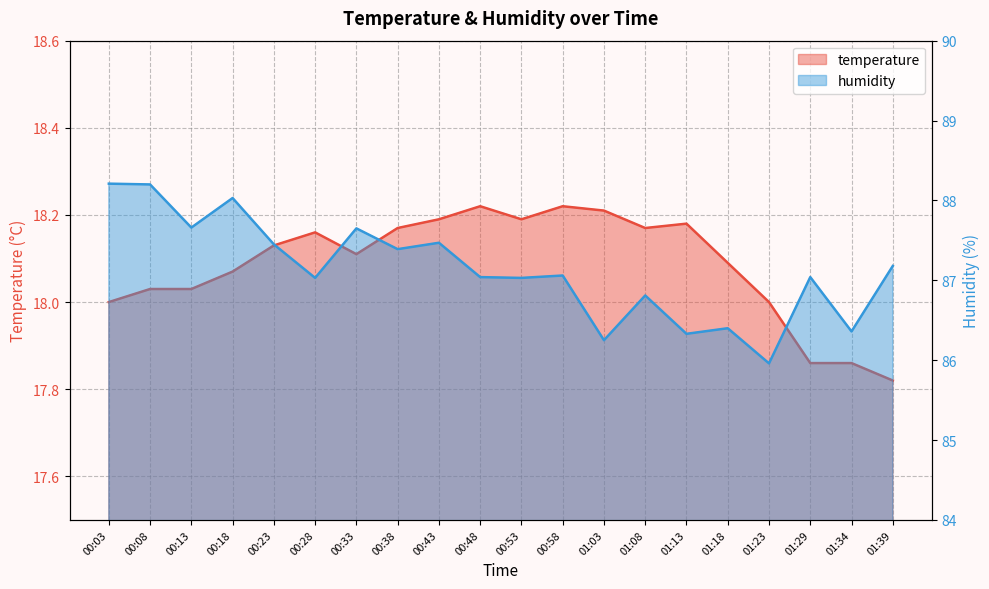

Does the chart display data point markers on the line(s)?

No